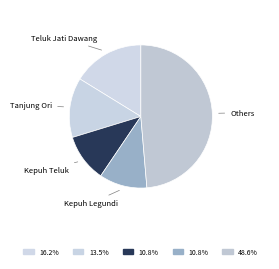

Which slice is the largest?

Others